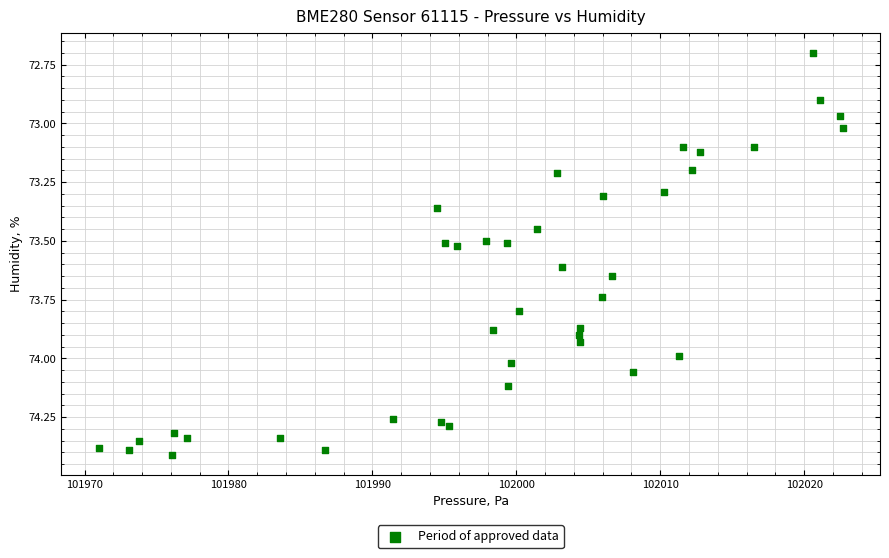

What is the range of Y values (max minus min)?

1.7